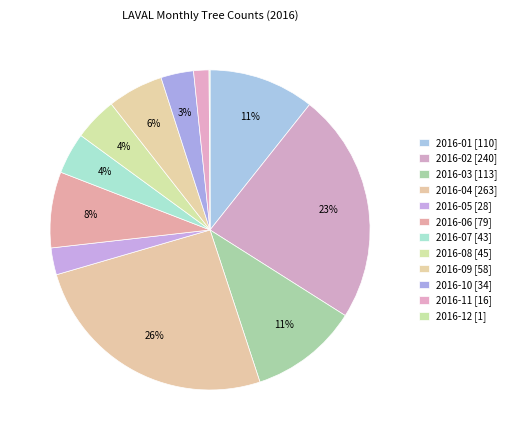

Is there a majority slice in this chart?

No